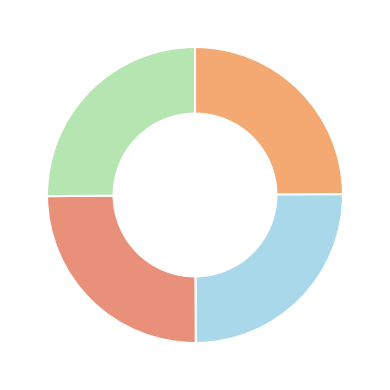

Count the number of slices in the pie.

4